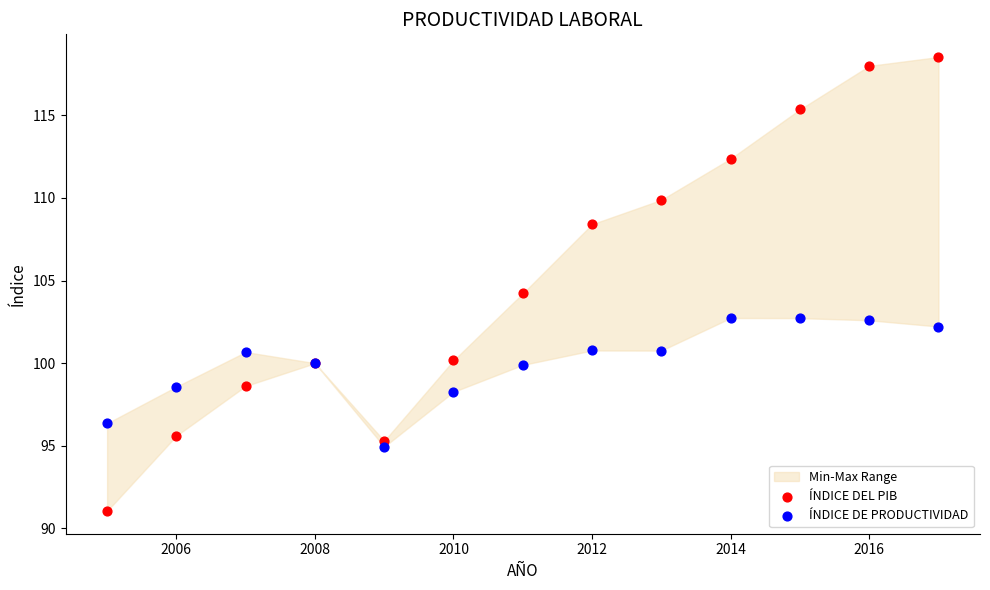

What is the X range (max minus min) for the scatter plot?

12.0